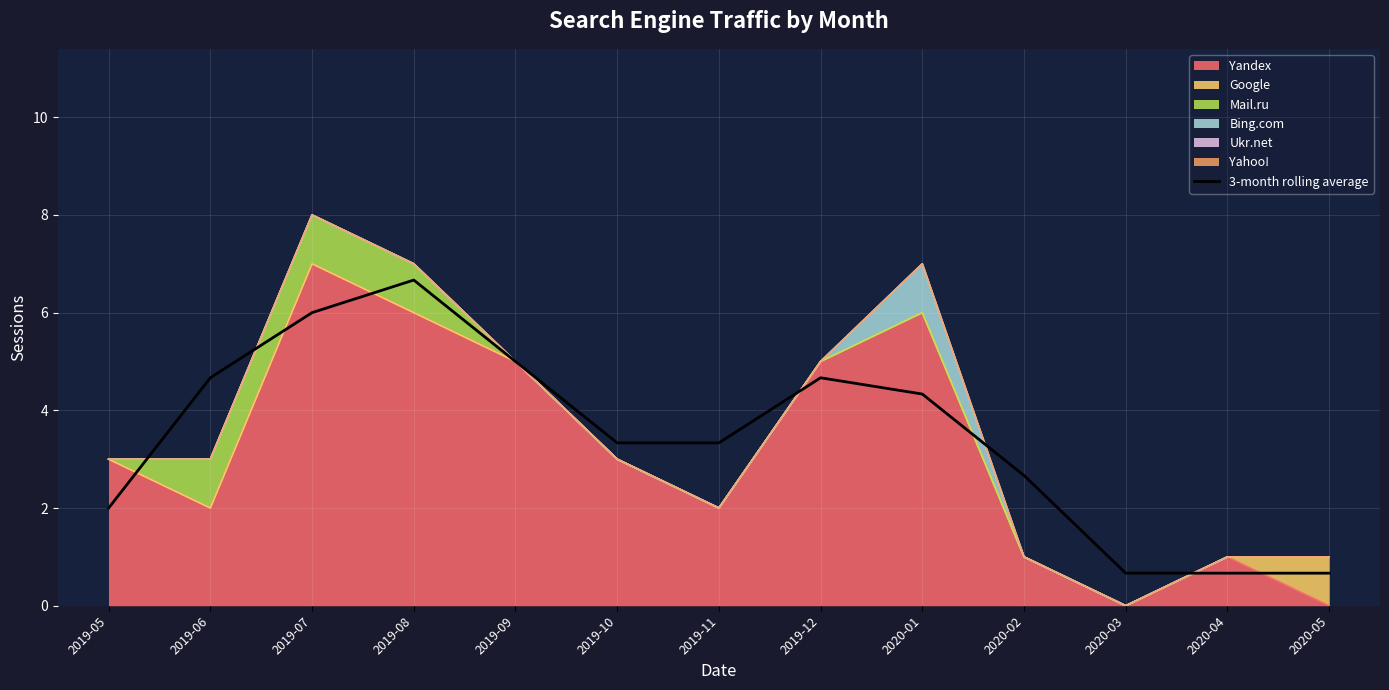

What is the change in value from 2019-09 to 2019-12?

-0.3